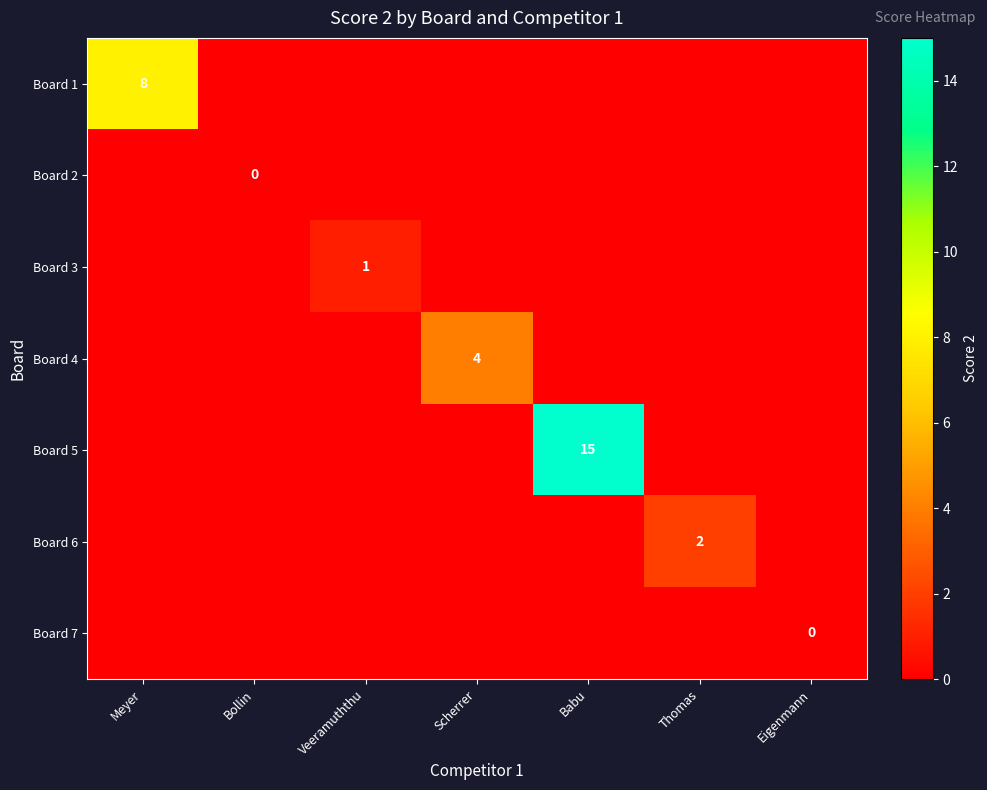

At which category does the chart reach its peak across all series?

Babu